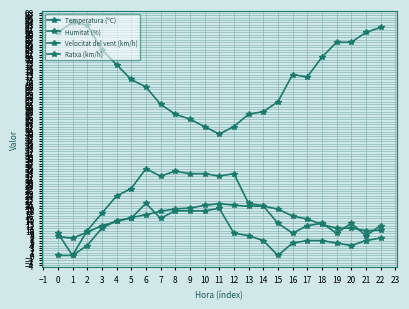

What is the difference between the maximum and second lowest values in the Ratxa (km/h) series?

27.0